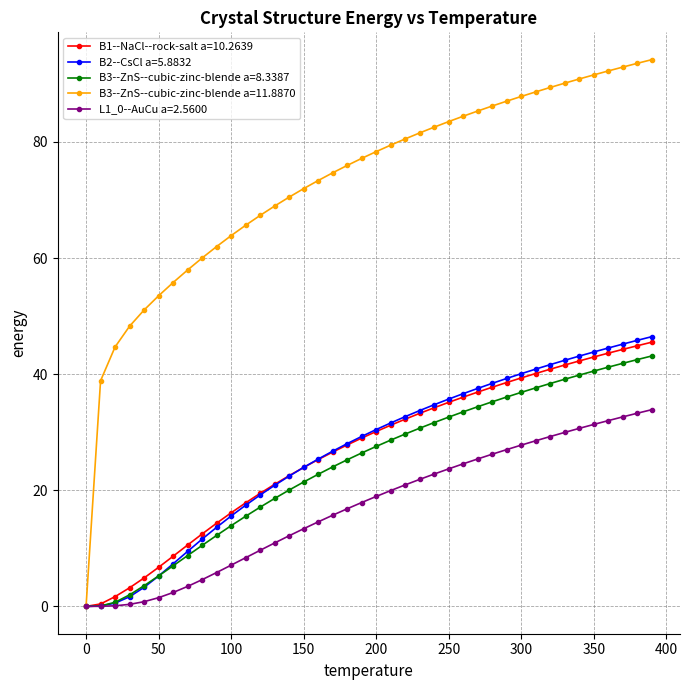

Which series has the widest spread of values?

B3--ZnS--cubic-zinc-blende a=11.8870